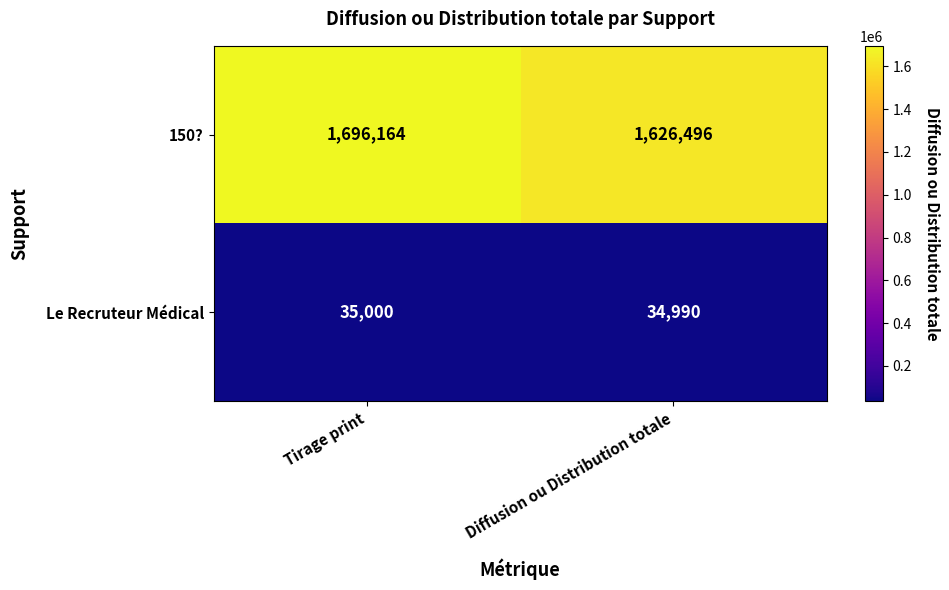

At which category does the chart reach its peak across all series?

Tirage print